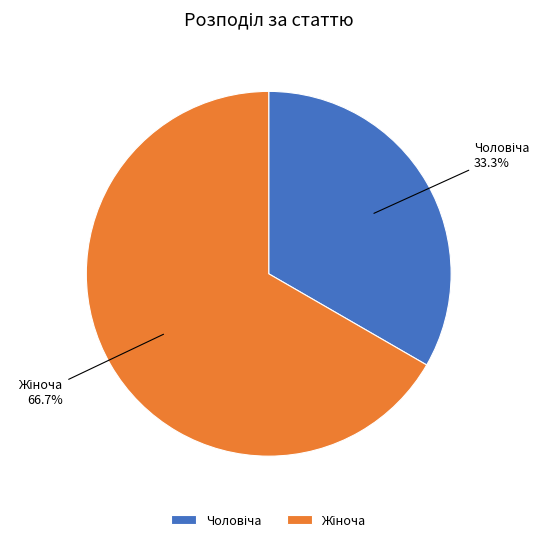

Does any single category account for the majority?

Yes